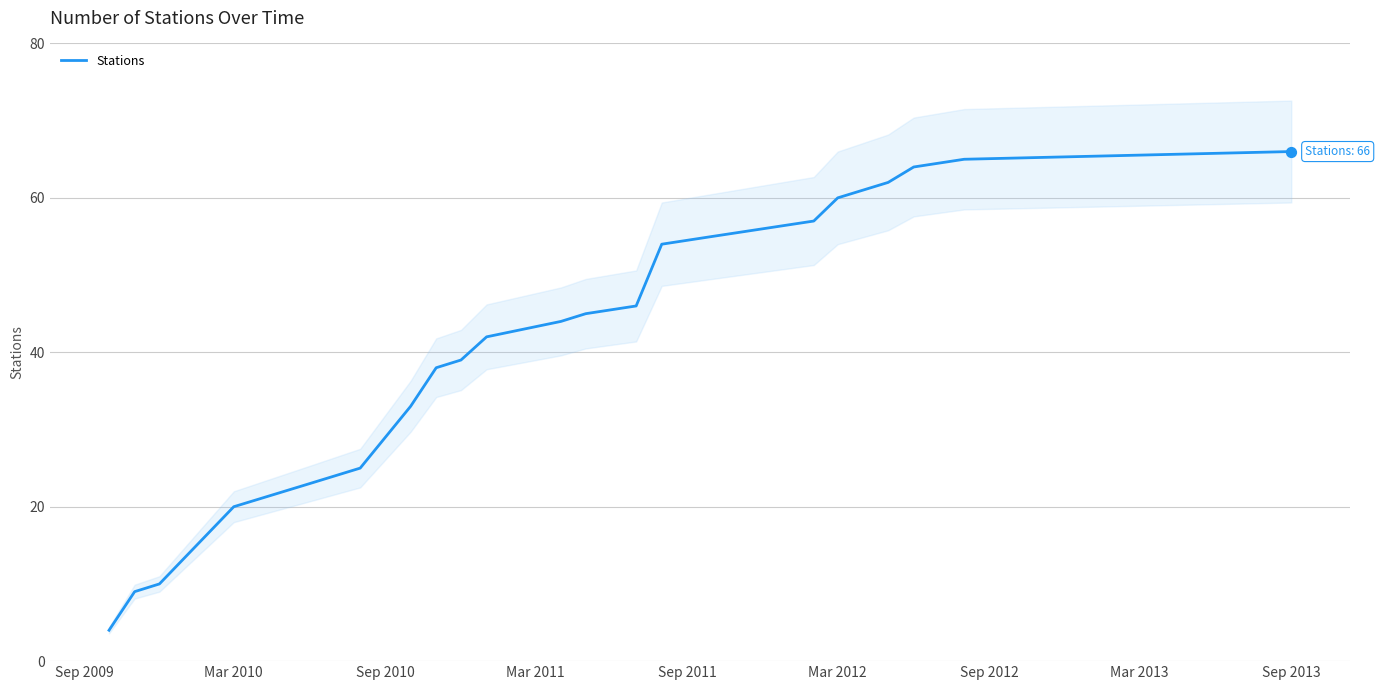

True or false: Stations has a value of 60 at Mar 2012.

True